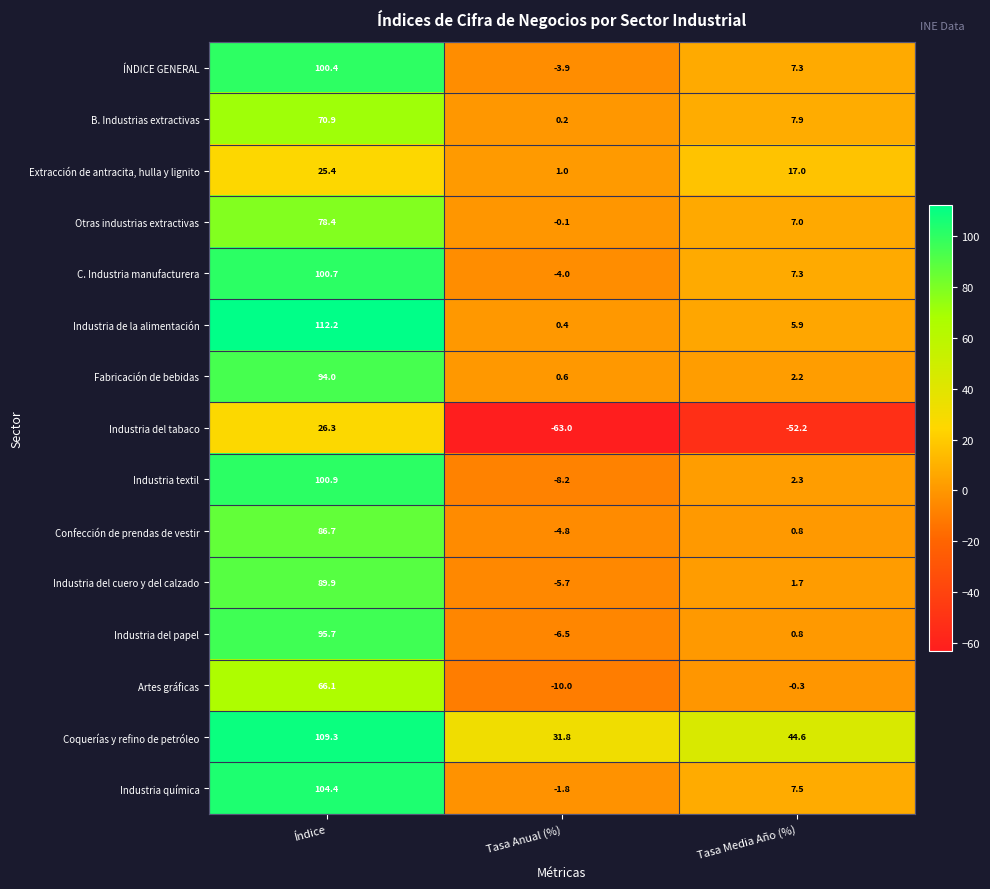

Where is Industria del papel nearest to the value 44?

Tasa Media Año (%)